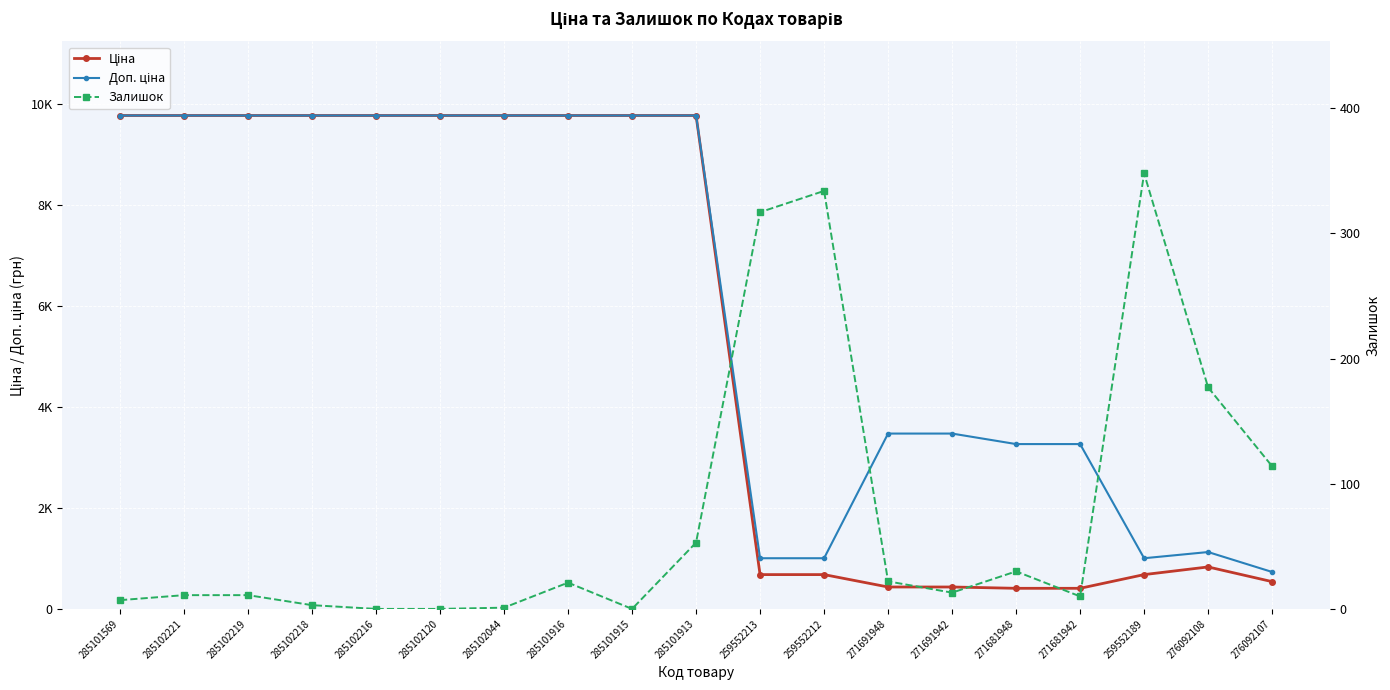

True or false: Доп. ціна and Ціна cross at least once.

False